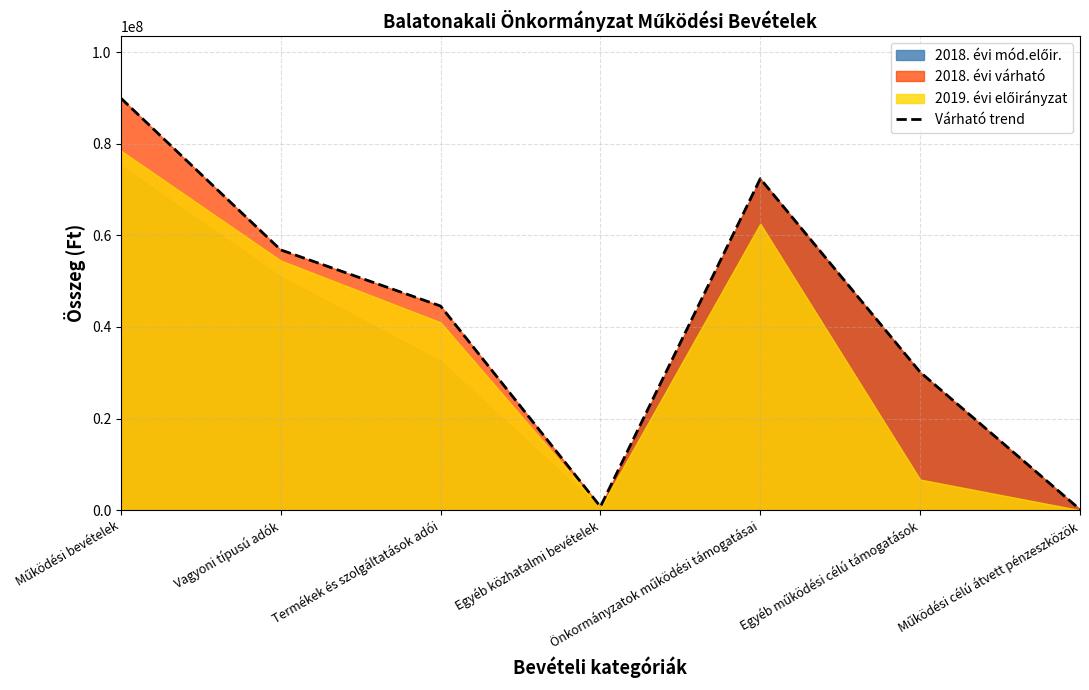

Which category has the lowest value across all series?

Működési célú átvett pénzeszközök